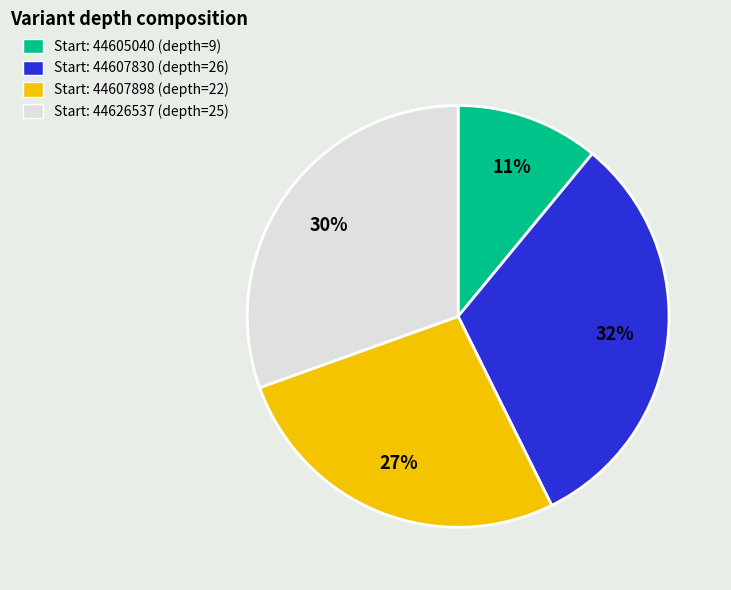

How many segments does this pie chart have?

4